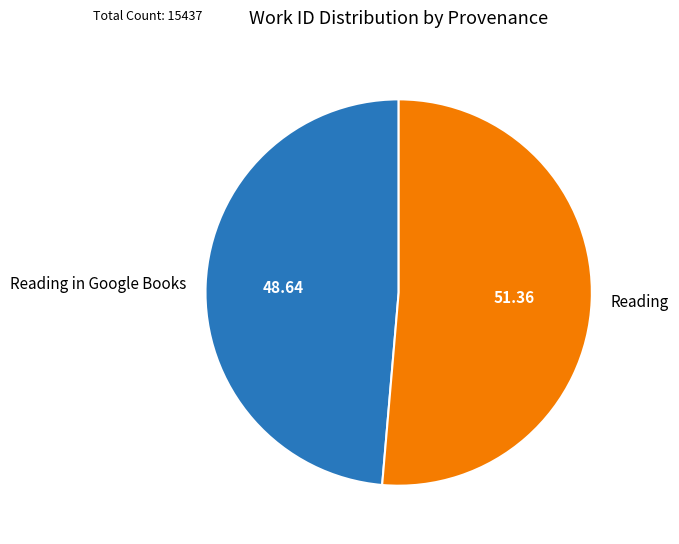

Which category has the biggest portion of the pie?

Reading